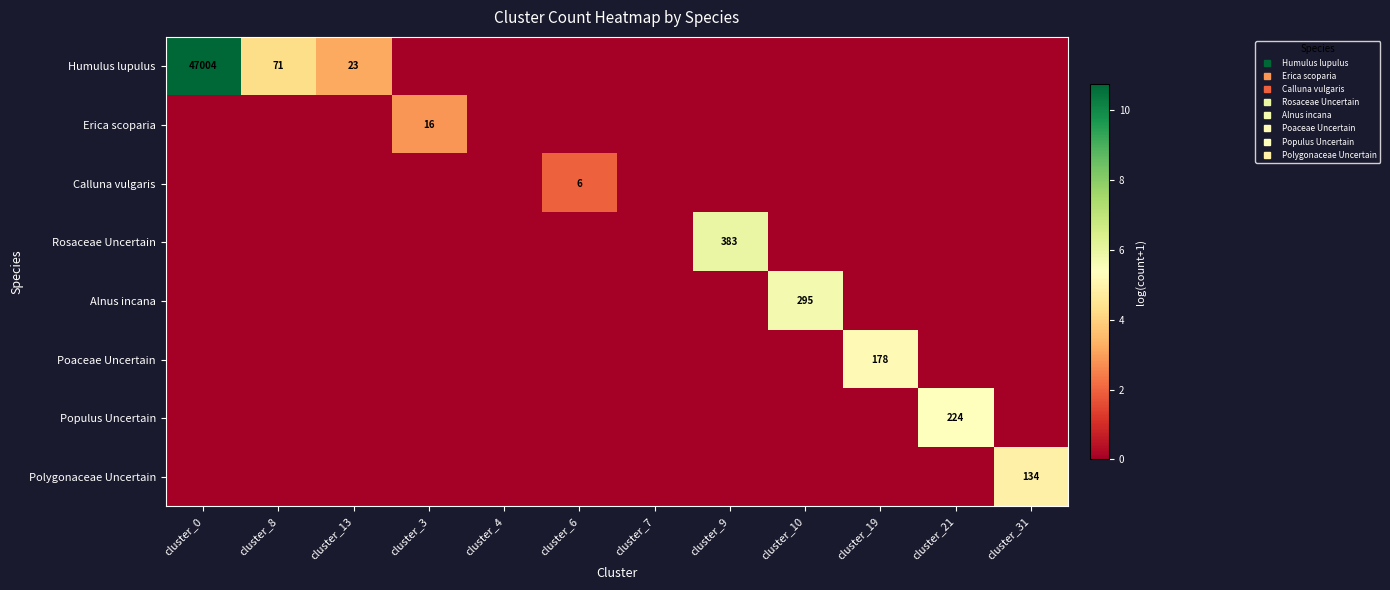

What is the total value across all series at cluster_0?

10.8